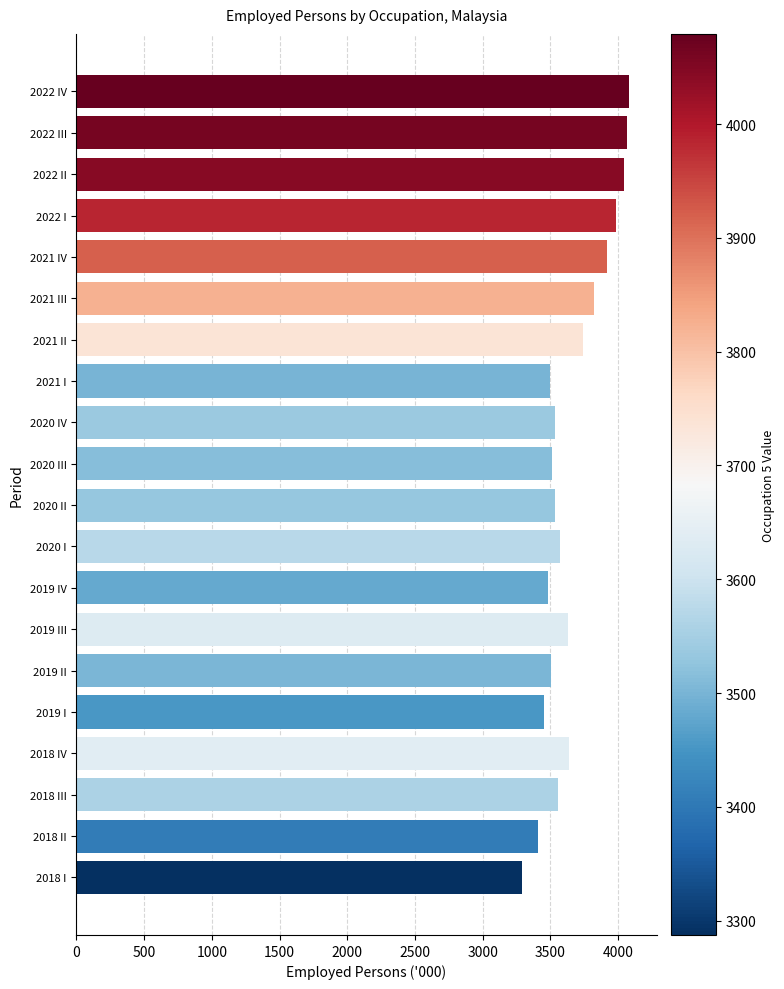

What is the change in value from 2020 III to 2022 IV?

+565.7